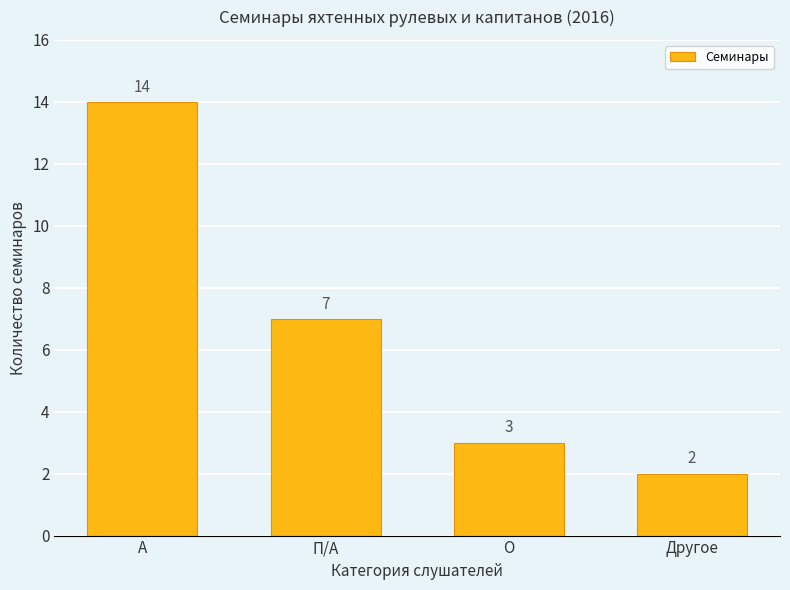

Reading left to right, transcribe all the data shown in this chart.

14	7	3	2